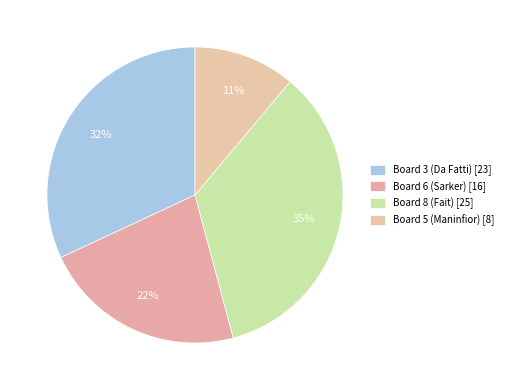

Count the number of slices in the pie.

4